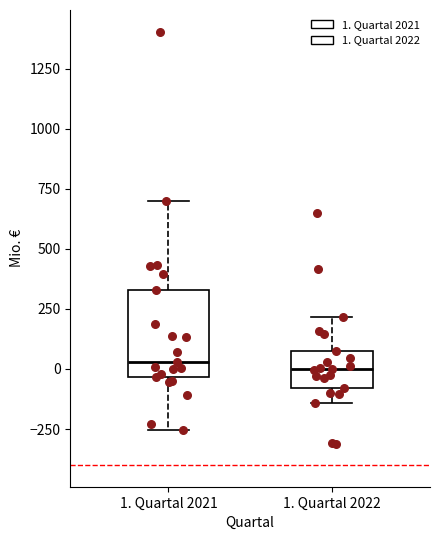

Which box is the tallest, from its lower edge to its upper edge?

1. Quartal 2021